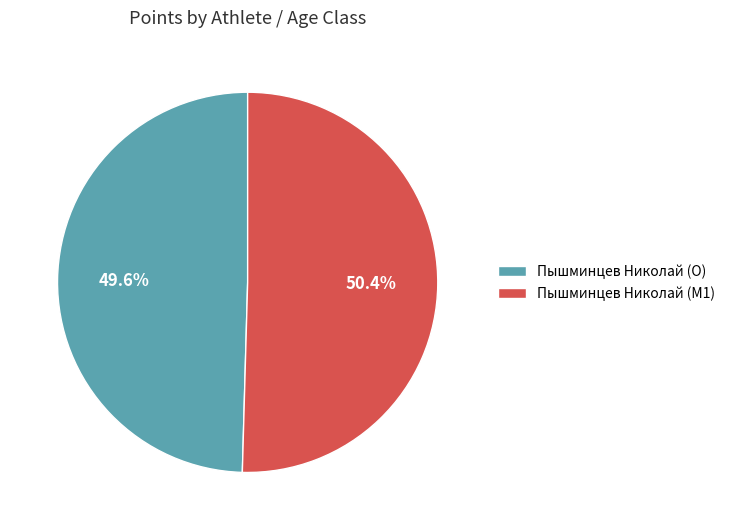

What is the largest slice in the pie chart?

Пышминцев Николай (M1)